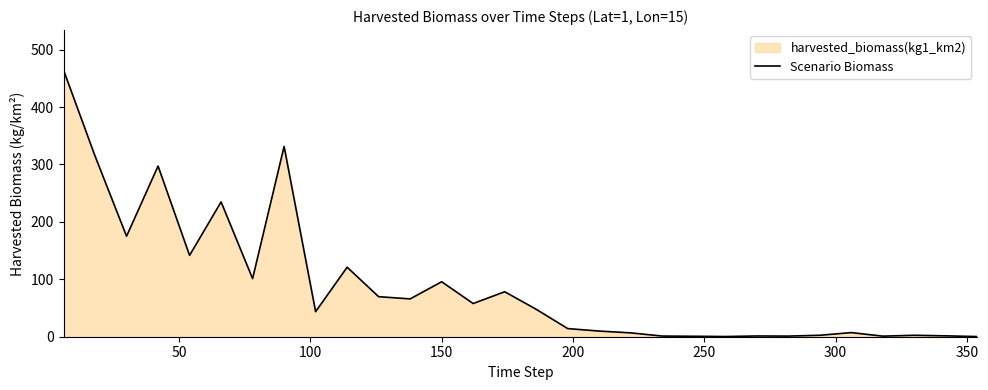

What is the greatest value displayed?

464.3